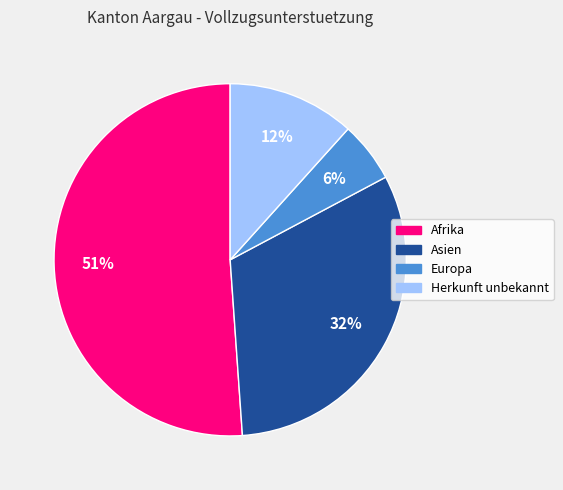

Is there a majority slice in this chart?

Yes